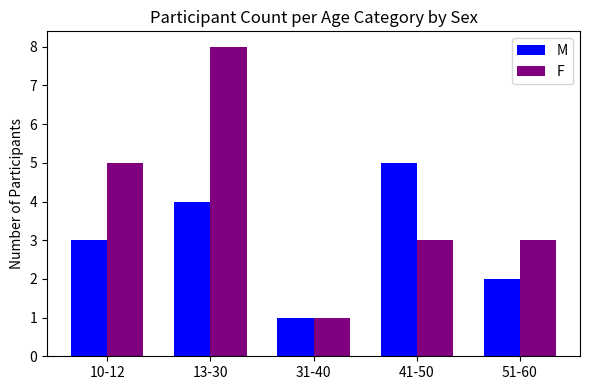

What value does the F series have at 41-50?

3